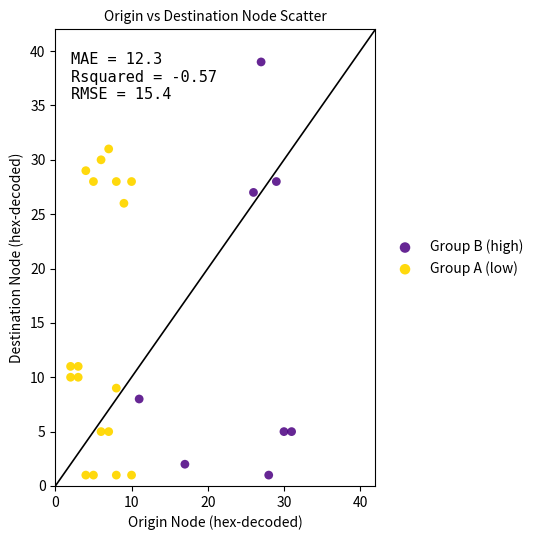

What are all the series names shown in the legend?

Group B (high), Group A (low)